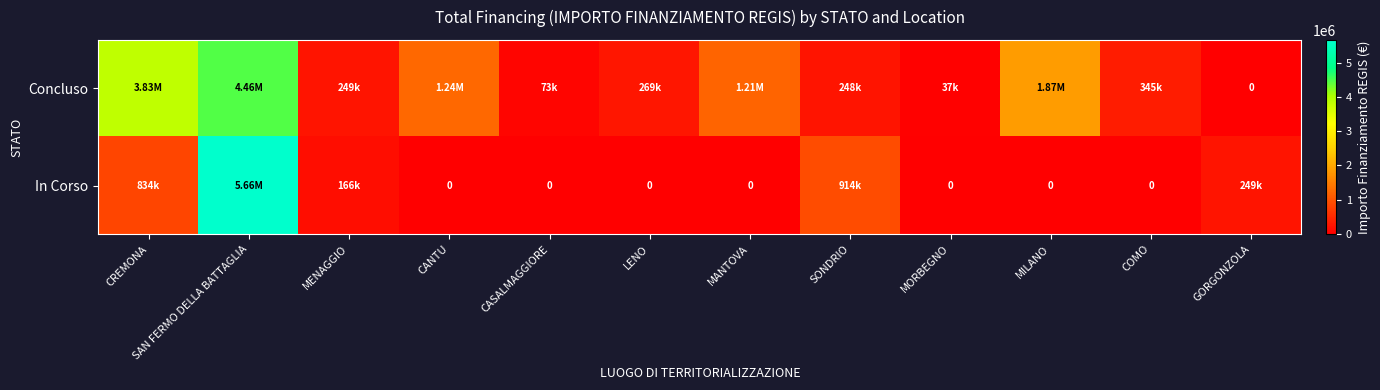

What is the sum of all In Corso values?

7825085.4